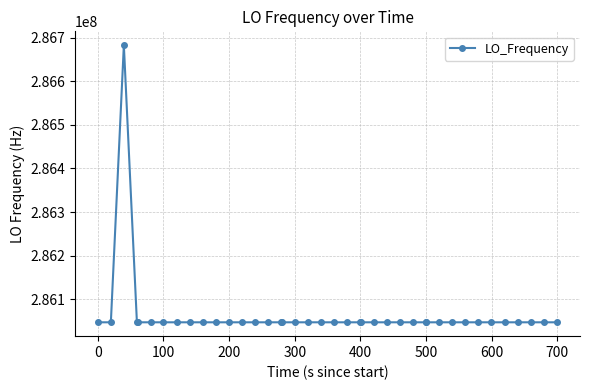

What is the value of the 26th point from the left?

286047001.1